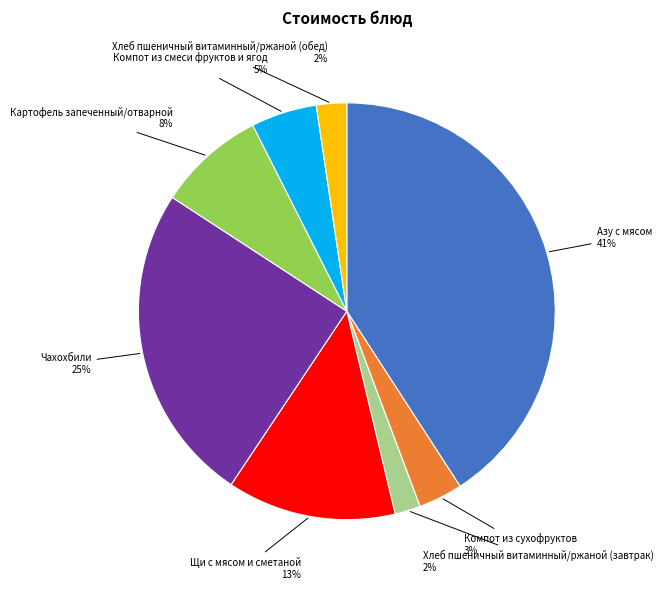

Is Картофель запеченный/отварной the majority of the pie?

No